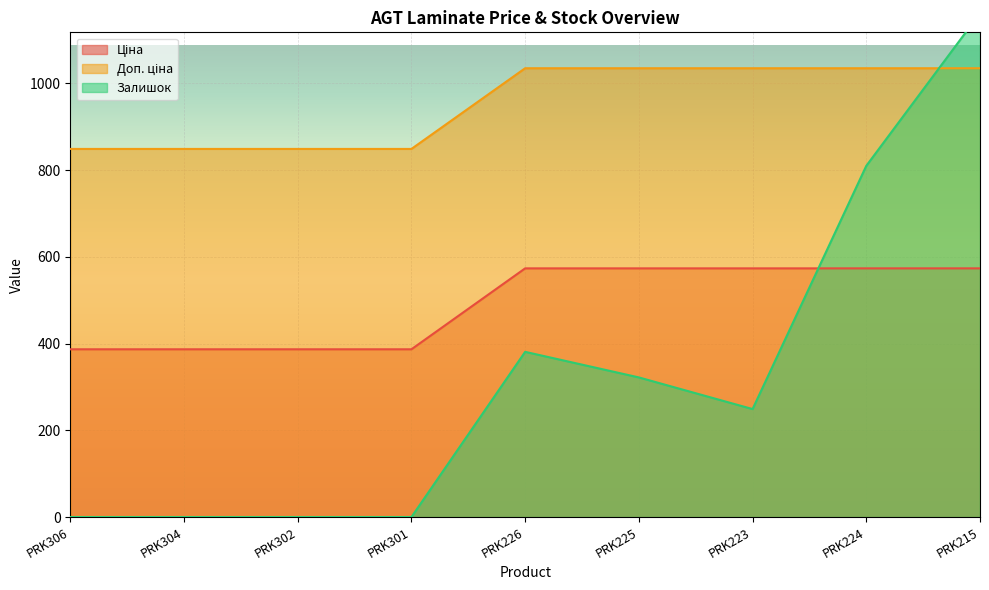

At PRK215, list the series in order from largest to smallest.

Залишок, Доп. ціна, Ціна